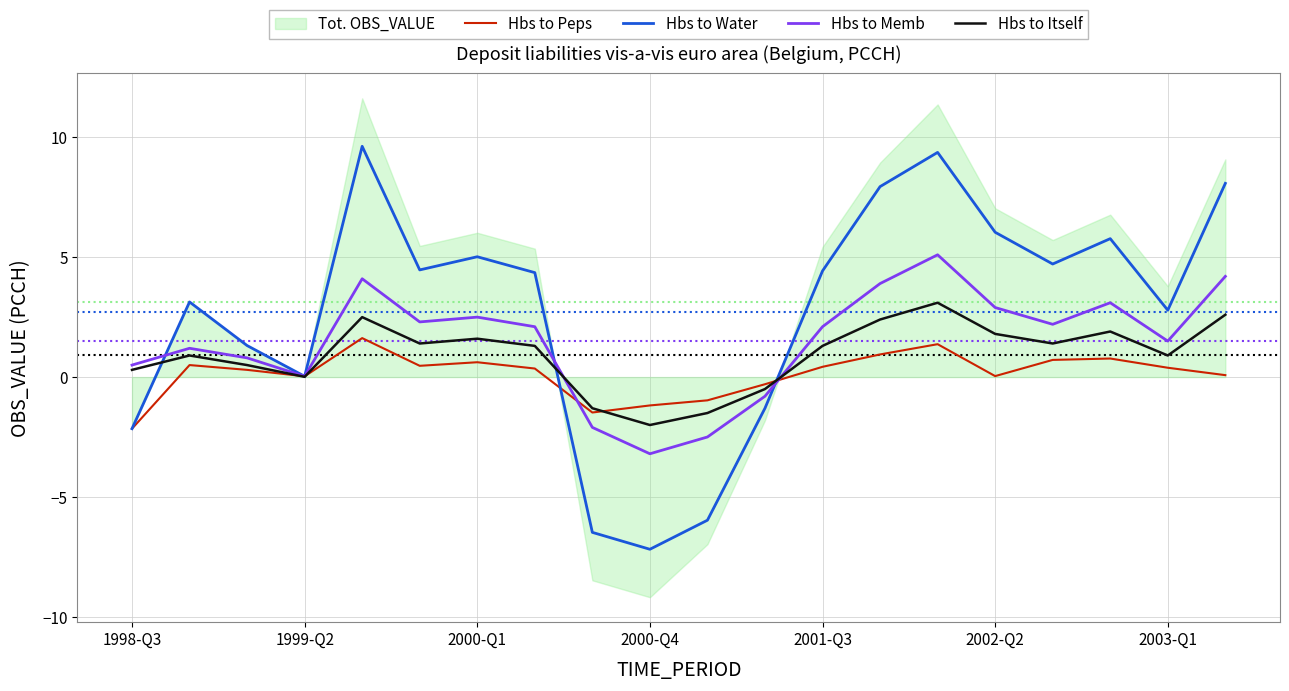

The value of Hbs to Itself at 2002-Q2 is 1.8. True or false?

True